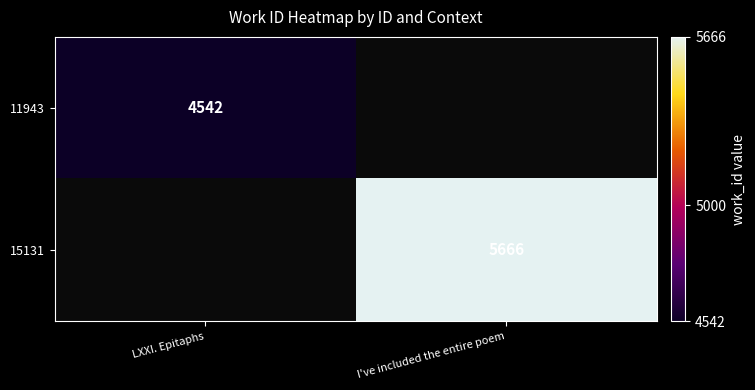

Is the value of 15131 at I've included the entire poem greater than the value of 11943 at LXXI. Epitaphs?

Yes